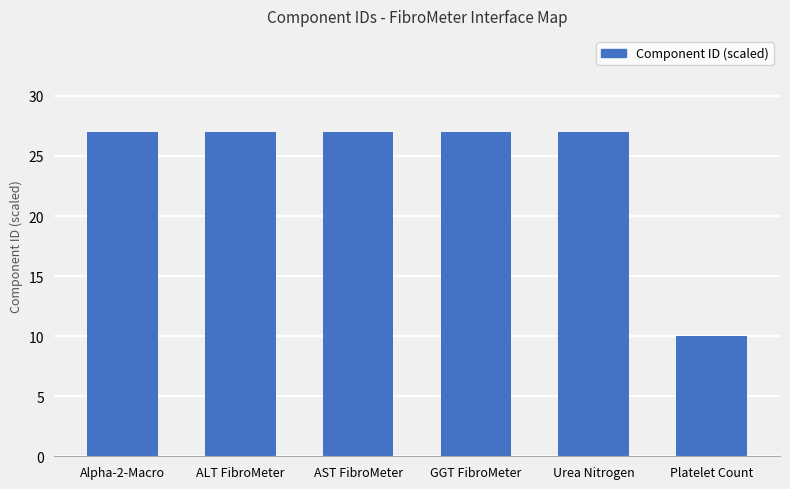

What is the minimum value shown in the chart?

10.0